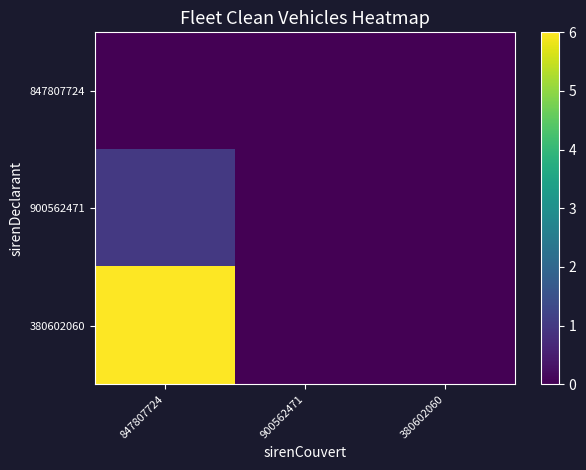

Which series has the largest total across all categories?

380602060